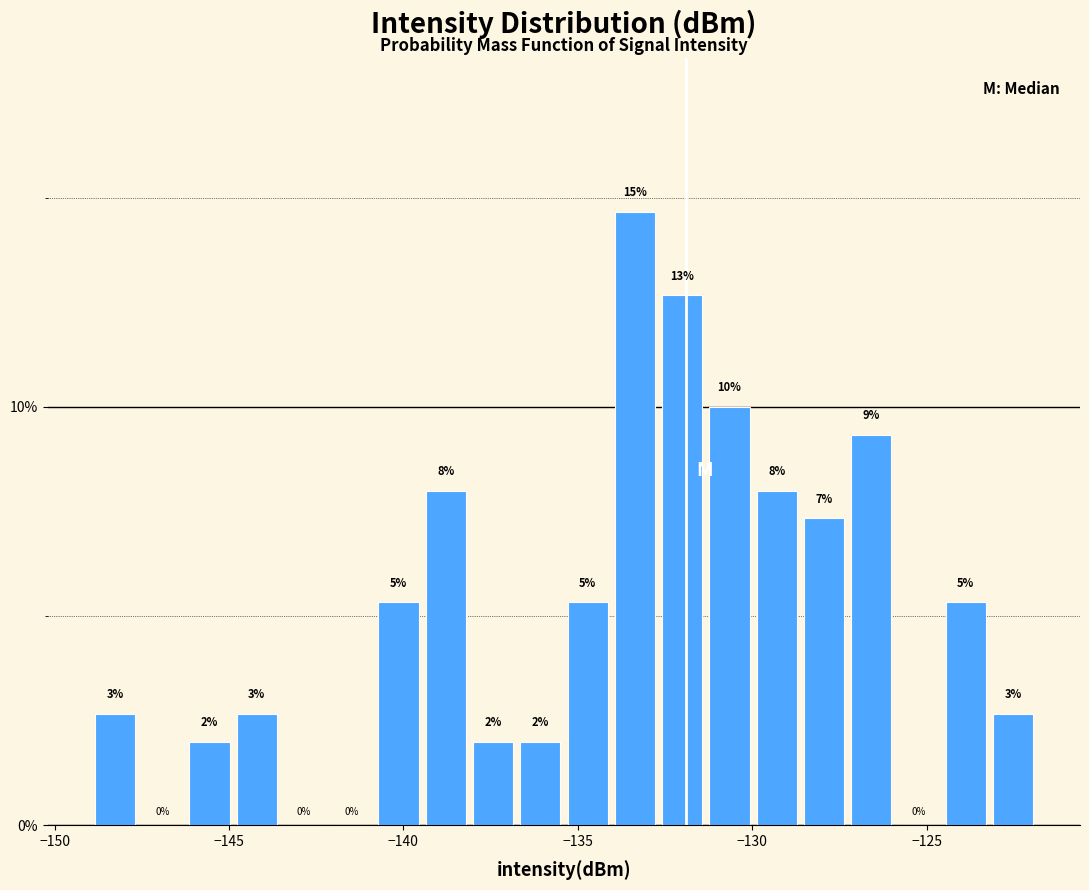

Read against the x-axis, roughly where is the centre of the tallest bar?

-133.5